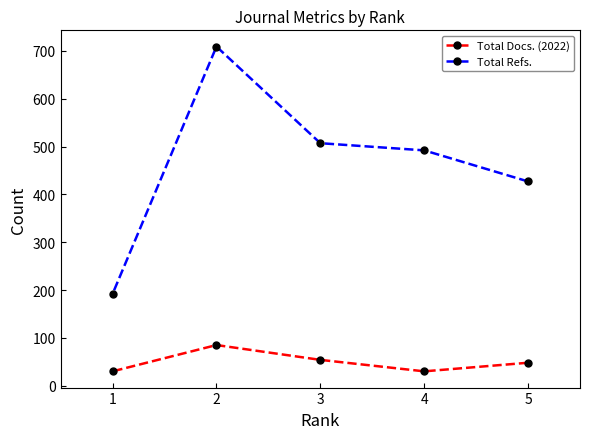

Rank the series by their average value, from highest to lowest.

Total Refs., Total Docs. (2022)